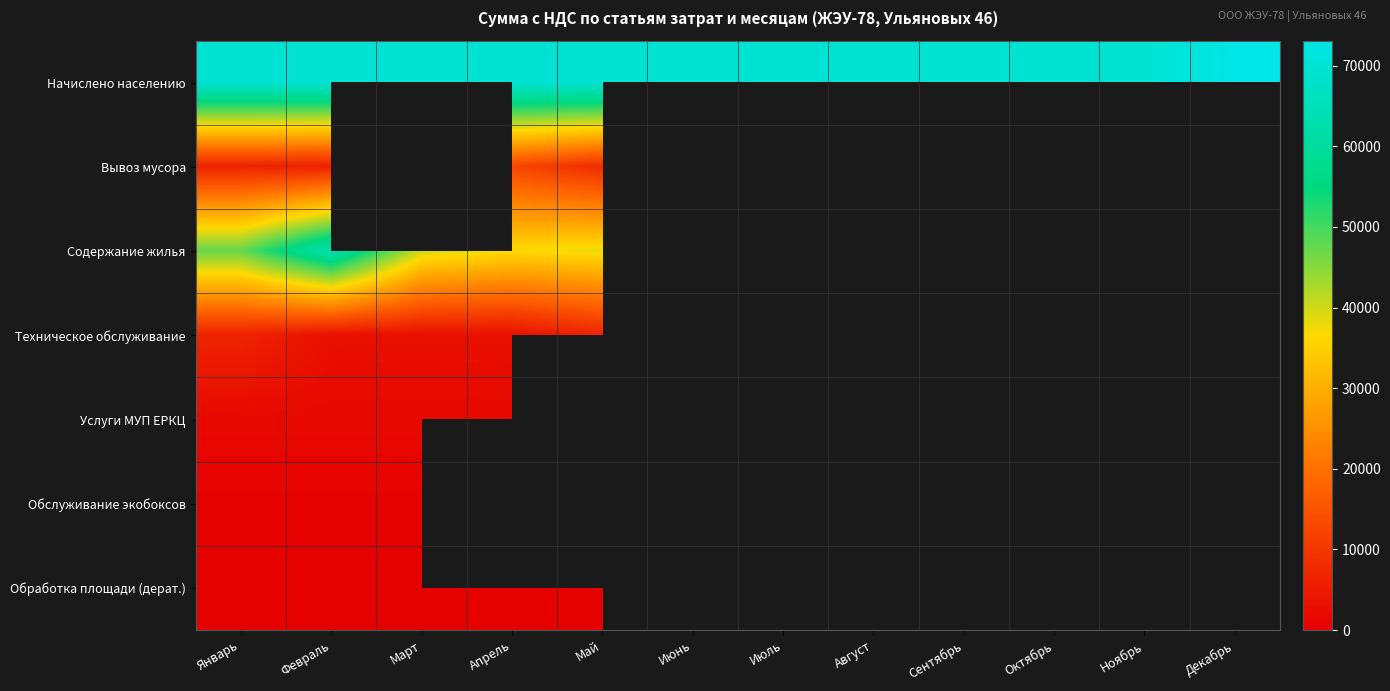

Rank the series at Апрель from lowest to highest value.

Обработка площади (дерат.), Услуги МУП ЕРКЦ, Техническое обслуживание, Вывоз мусора, Содержание жилья, Начислено населению, Обслуживание экобоксов